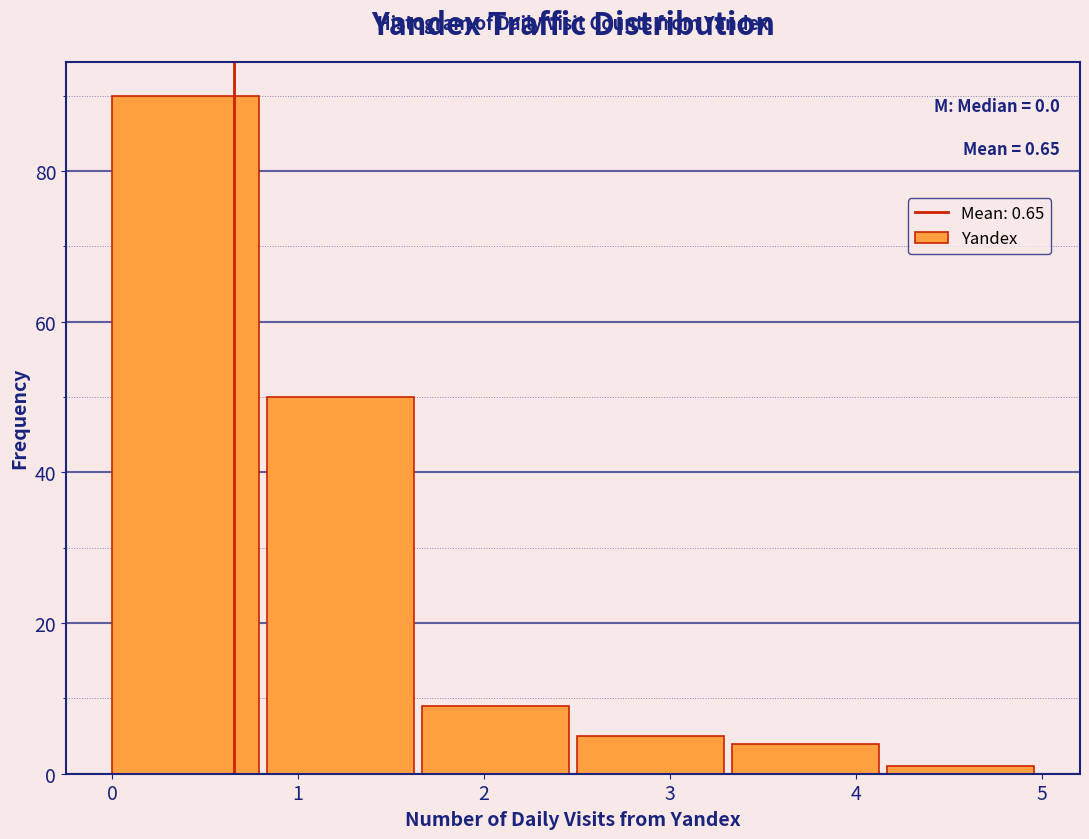

Which range on the x-axis has the tallest bar?

0.0 to 0.8